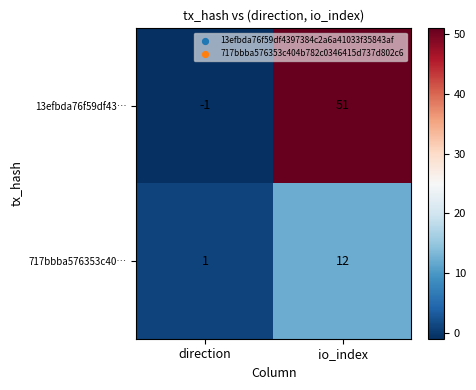

Reading left to right, what are all the values shown in this chart?

13efbda76f59df43…: direction=-1	io_index=51
717bbba576353c40…: direction=1	io_index=12